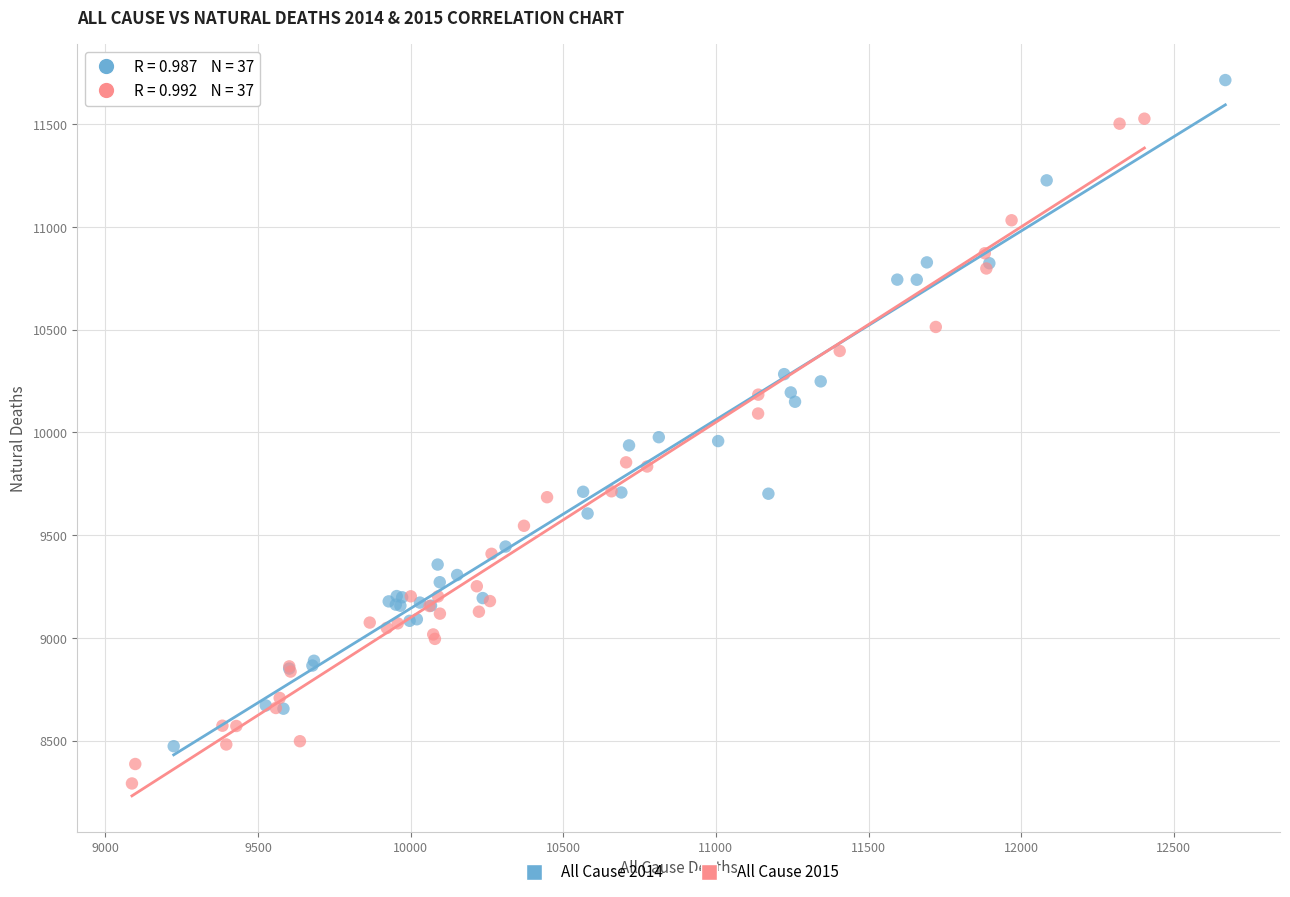

What are all the series names shown in the legend?

All Cause 2014, All Cause 2015